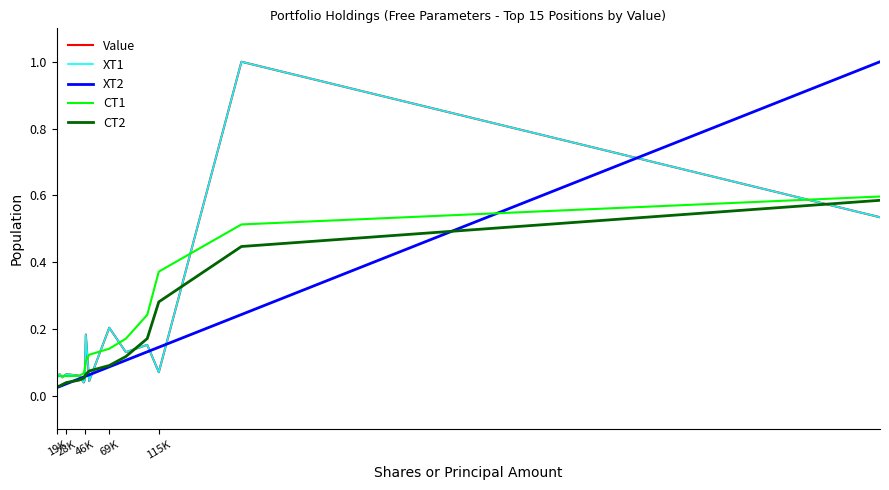

What is the maximum value shown in the chart?

1.0